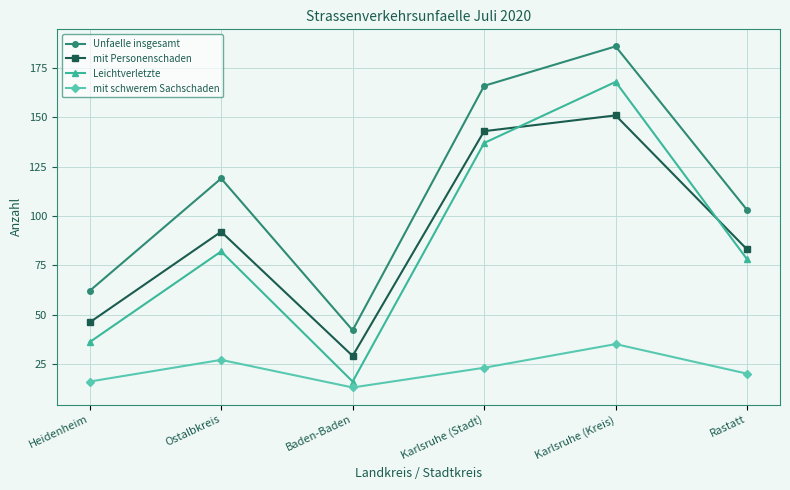

True or false: mit Personenschaden has a value of 46 at Heidenheim.

True